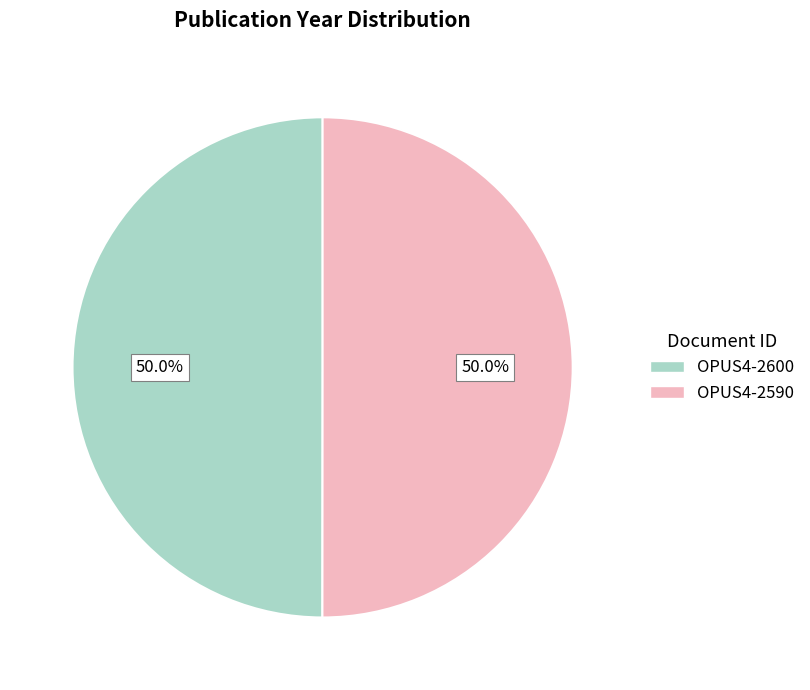

What percentage do OPUS4-2600 and OPUS4-2590 together represent?

100.0%